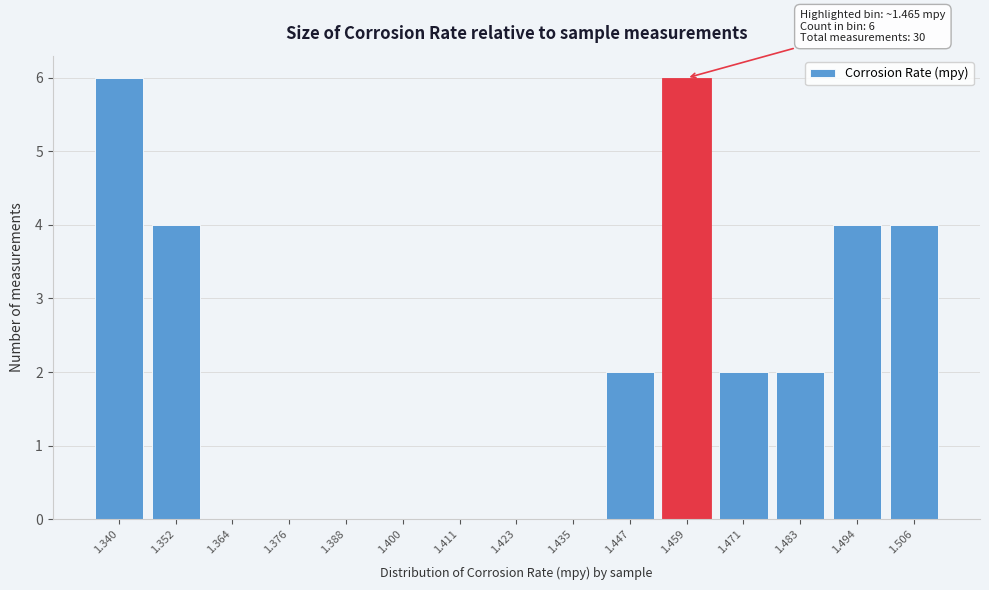

Reading left to right, what are all the values shown in this chart?

1.340=6	1.352=4	1.364=0	1.376=0	1.388=0	1.400=0	1.411=0	1.423=0	1.435=0	1.447=2	1.459=6	1.471=2	1.483=2	1.494=4	1.506=4